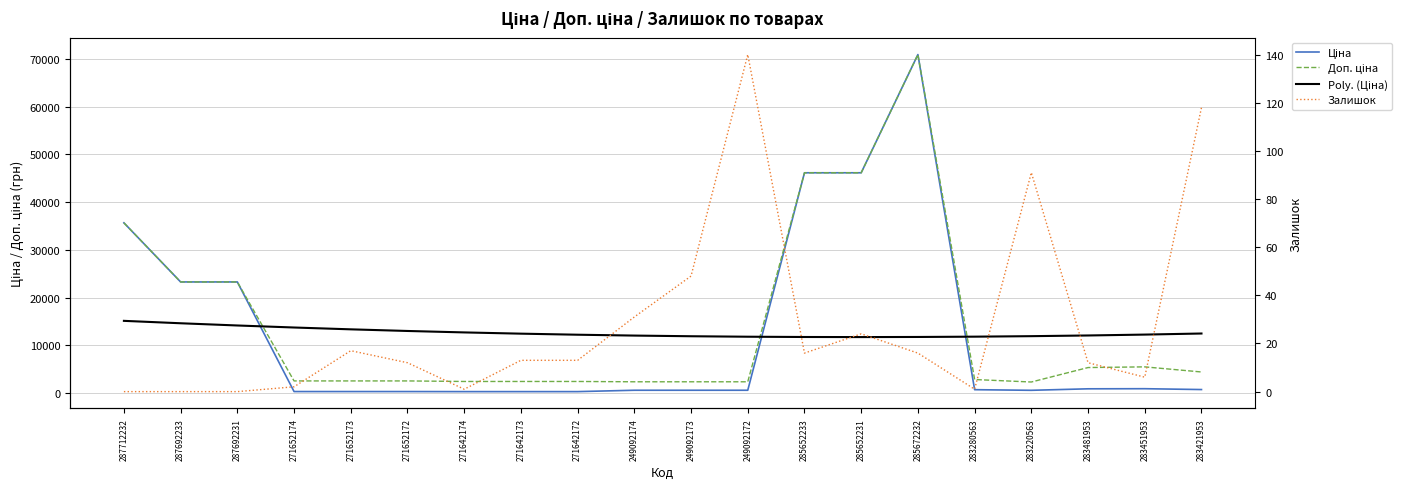

Reading right to left, what are all the values shown in this chart?

Ціна: 283421953=736.3	283451953=914.8	283481953=891.2	283220563=579.1	283280563=709.1	285672232=70906.0	285652231=46143.9	285652233=46143.9	249092172=591.0	249092173=591.0	249092174=591.0	271642172=303.8	271642173=303.8	271642174=303.8	271652172=317.9	271652173=317.9	271652174=317.9	287692231=23278.2	287692233=23278.2	287712232=35659.4
Доп. ціна: 283421953=4418.0	283451953=5488.9	283481953=5347.0	283220563=2316.6	283280563=2836.6	285672232=70906.0	285652231=46143.9	285652233=46143.9	249092172=2363.8	249092173=2363.8	249092174=2363.8	271642172=2430.0	271642173=2430.0	271642174=2430.0	271652172=2543.5	271652173=2543.5	271652174=2543.5	287692231=23278.2	287692233=23278.2	287712232=35659.4
Poly. (Ціна): 283421953=12476.8	283451953=12250.5	283481953=12064.9	283220563=11919.8	283280563=11815.5	285672232=11751.8	285652231=11728.7	285652233=11746.3	249092172=11804.5	249092173=11903.4	249092174=12042.9	271642172=12223.1	271642173=12444.0	271642174=12705.5	271652172=13007.6	271652173=13350.4	271652174=13733.8	287692231=14157.9	287692233=14622.7	287712232=15128.1
Залишок: 283421953=118.0	283451953=6.0	283481953=12.0	283220563=91.0	283280563=1.0	285672232=16.0	285652231=24.0	285652233=16.0	249092172=140.0	249092173=48.0	249092174=31.0	271642172=13.0	271642173=13.0	271642174=1.0	271652172=12.0	271652173=17.0	271652174=2.0	287692231=0.0	287692233=0.0	287712232=0.0